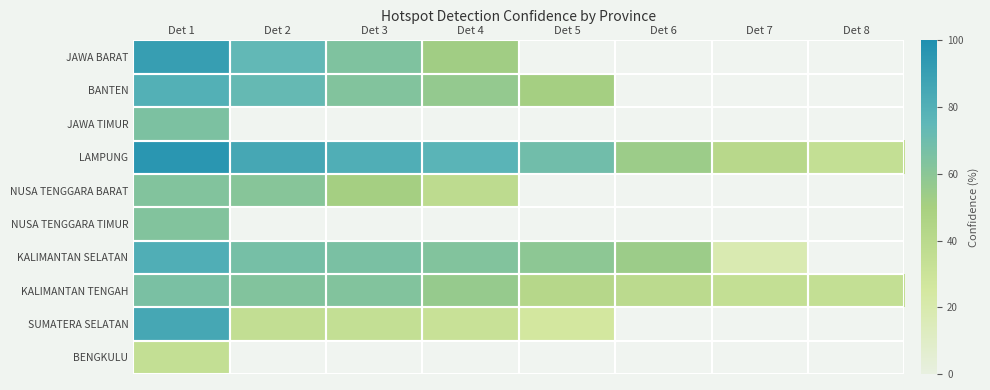

Is the value of NUSA TENGGARA BARAT at Det 6 greater than the value of KALIMANTAN TENGAH at Det 1?

No